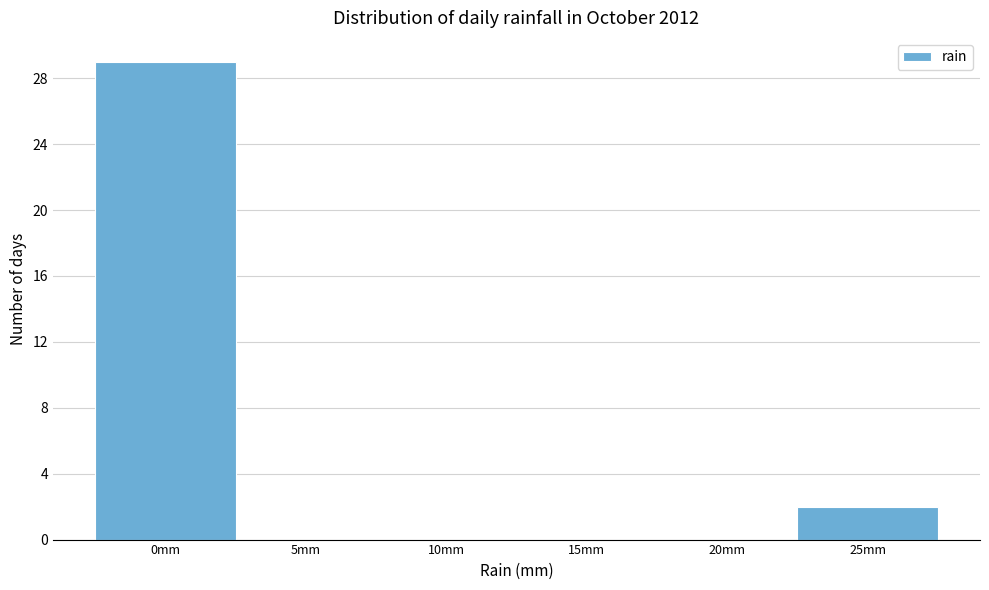

Reading left to right, list all the values displayed in this chart.

0mm=29	5mm=0	10mm=0	15mm=0	20mm=0	25mm=2